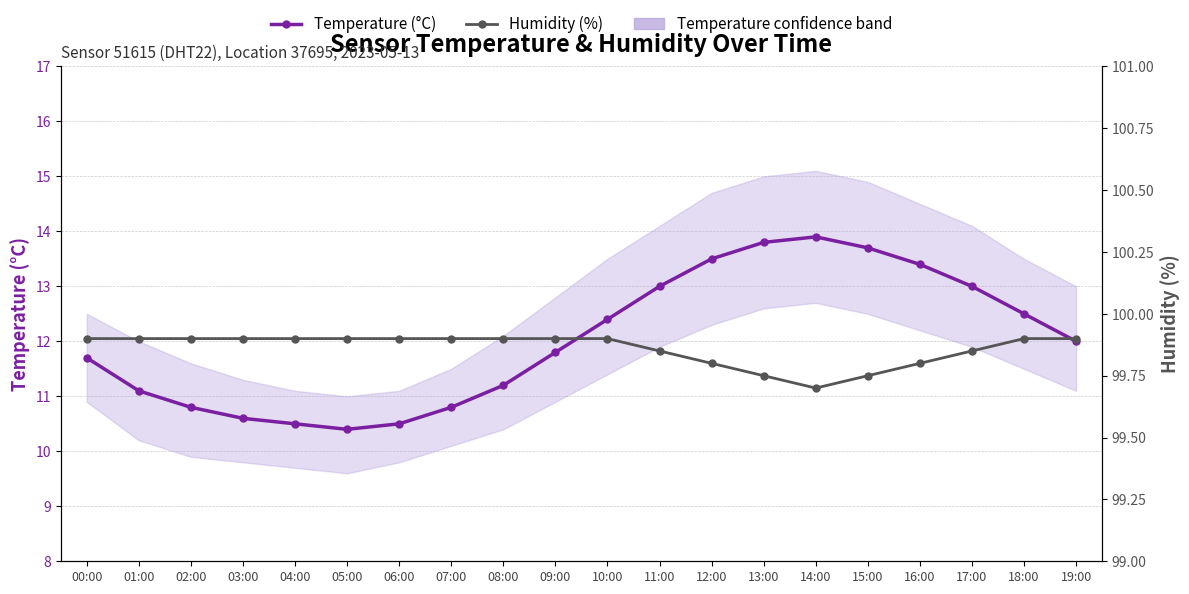

Reading left to right, list all the values displayed in this chart.

Temperature (°C): 00:00=11.7	01:00=11.1	02:00=10.8	03:00=10.6	04:00=10.5	05:00=10.4	06:00=10.5	07:00=10.8	08:00=11.2	09:00=11.8	10:00=12.4	11:00=13.0	12:00=13.5	13:00=13.8	14:00=13.9	15:00=13.7	16:00=13.4	17:00=13.0	18:00=12.5	19:00=12.0
Humidity (%): 00:00=99.9	01:00=99.9	02:00=99.9	03:00=99.9	04:00=99.9	05:00=99.9	06:00=99.9	07:00=99.9	08:00=99.9	09:00=99.9	10:00=99.9	11:00=99.8	12:00=99.8	13:00=99.8	14:00=99.7	15:00=99.8	16:00=99.8	17:00=99.8	18:00=99.9	19:00=99.9